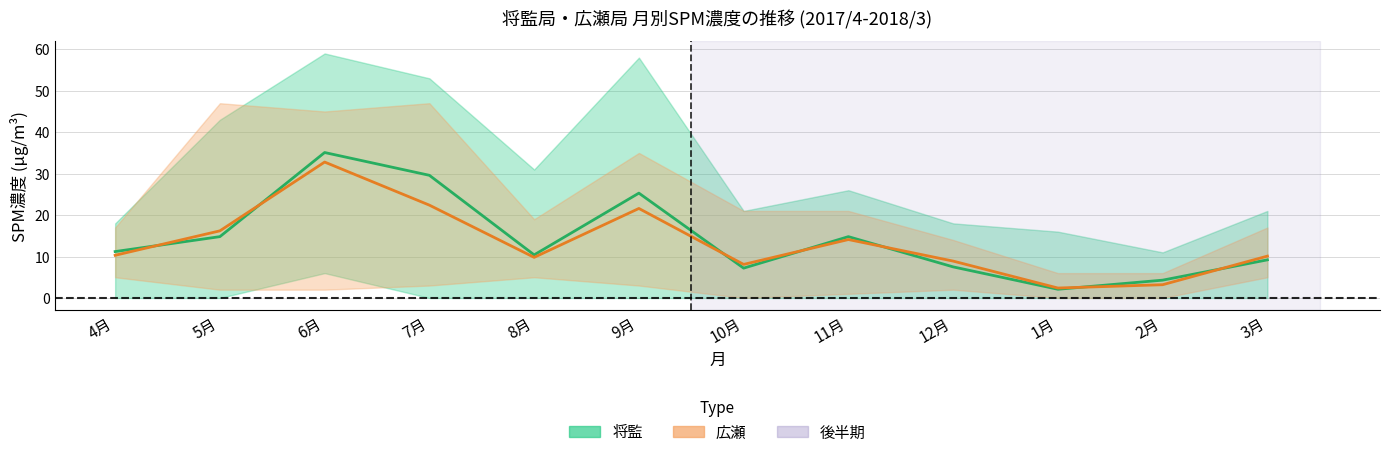

Reading left to right, list all the values displayed in this chart.

将監 (平均): 11.2	14.8	35.1	29.6	10.4	25.3	7.2	14.8	7.5	2.1	4.3	9.2
広瀬 (平均): 10.3	16.2	32.8	22.4	9.8	21.6	8.1	14.1	8.9	2.4	3.2	10.1